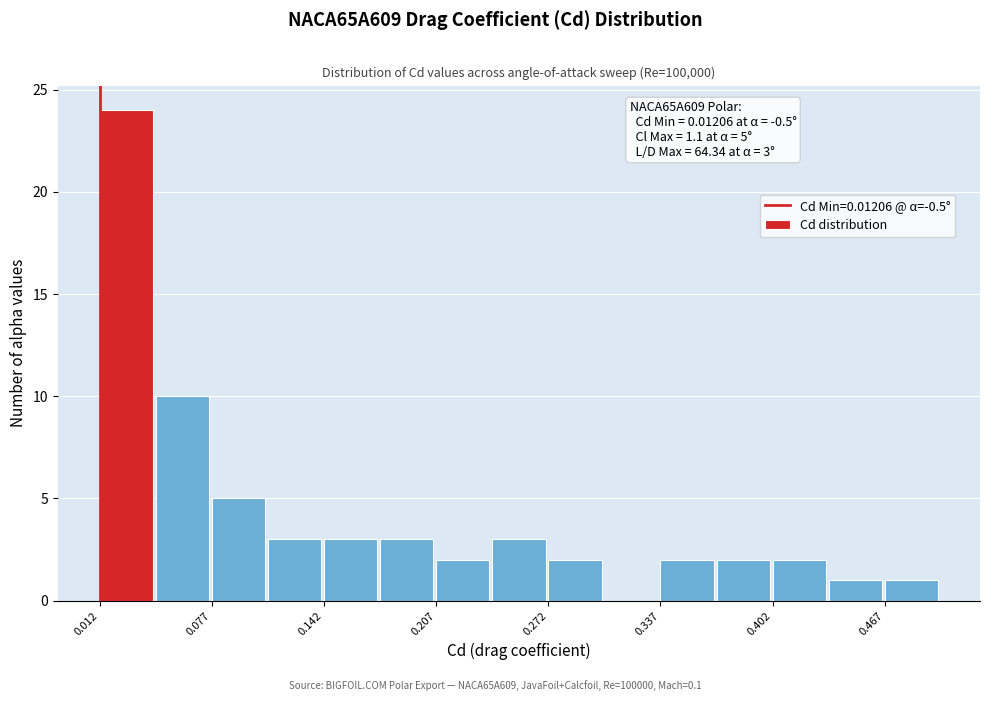

Around what value on the x-axis is the tallest bar? Give the approximate position of its centre, as read against the axis.

0.03